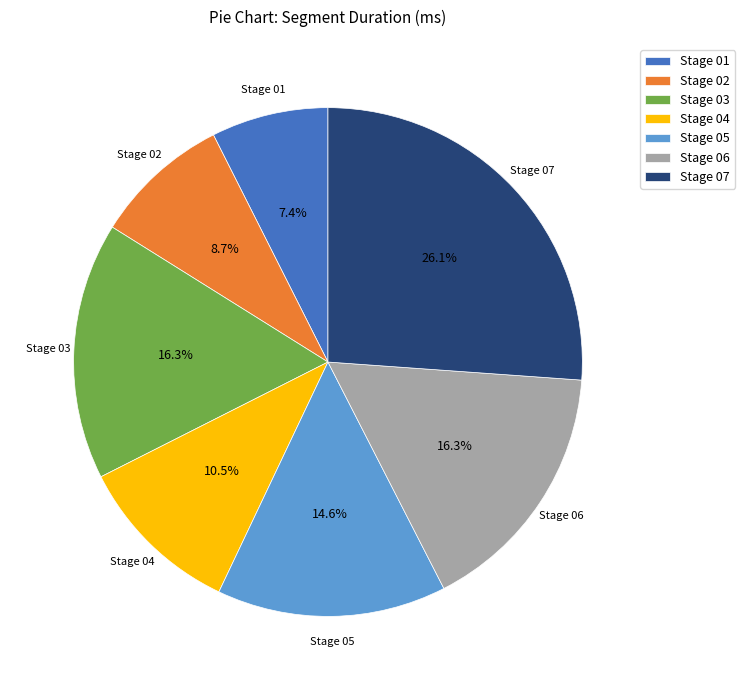

Which slice is the smallest?

Stage 01